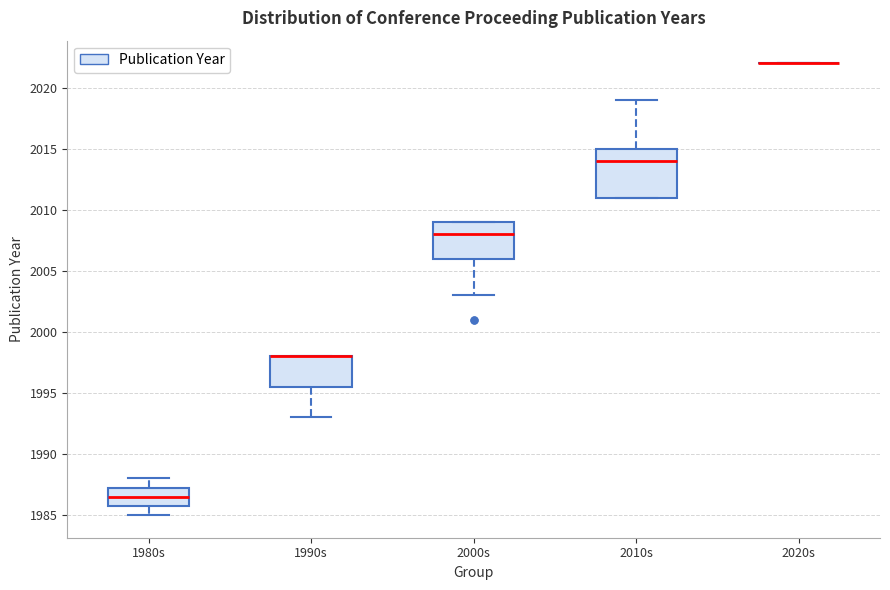

Reading left to right, read every box against the y-axis: the position of its median line, the range the box covers, and the ends of its whiskers. The values are not printed on the chart, so give them approximately, as read against the axis.

1980s: median 1986.5, box 1986.0 to 1987.5, whiskers 1985.0 to 1988.0
1990s: median 1998.0 (drawn on the box's upper edge), box 1995.5 to 1998.0, whiskers 1993.0 to 1998.0
2000s: median 2008.0, box 2006.0 to 2009.0, whiskers 2003.0 to 2009.0
2010s: median 2014.0, box 2011.0 to 2015.0, whiskers 2011.0 to 2019.0
2020s: box collapsed to a line at 2022.0, whiskers 2022.0 to 2022.0